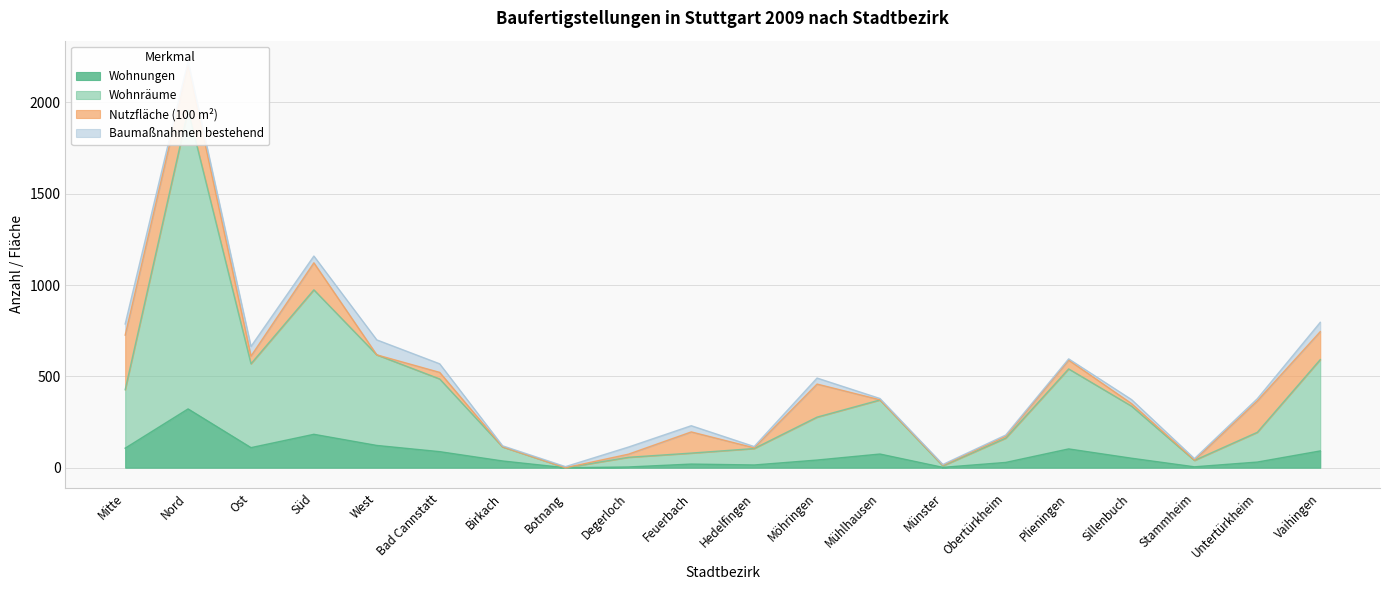

The Wohnungen series shows 183 at Süd. True or false?

True